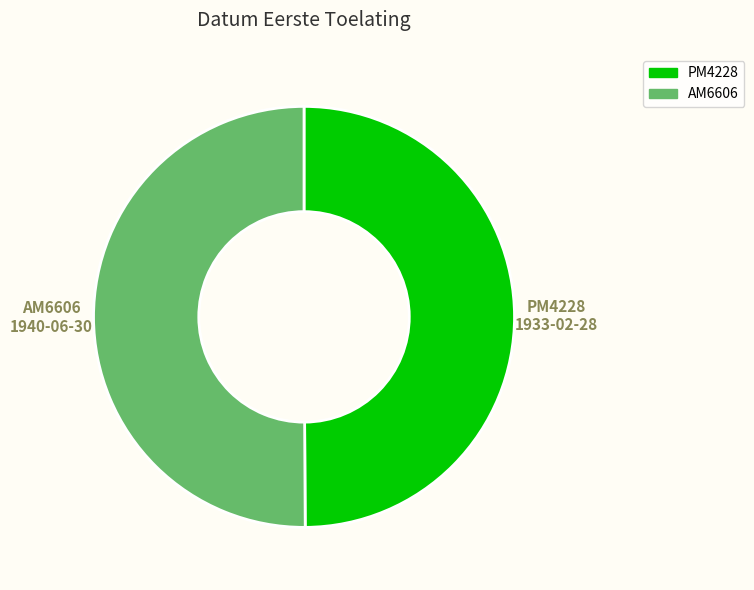

The AM6606 slice represents 40% of the pie. True or false?

False